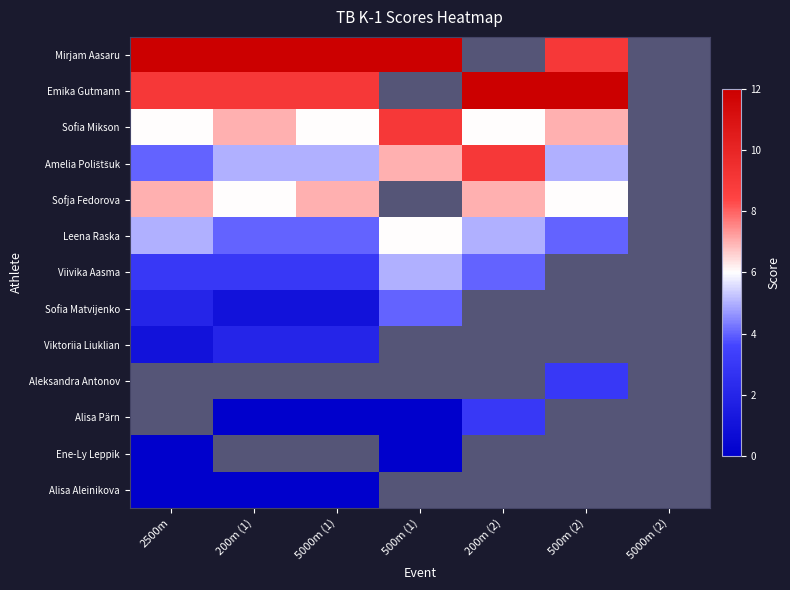

List the series in order of their peak value, highest first.

Mirjam Aasaru, Emika Gutmann, Sofia Mikson, Amelia Polištšuk, Sofja Fedorova, Leena Raska, Viivika Aasma, Sofia Matvijenko, Viktoriia Liuklian, Aleksandra Antonov, Alisa Pärn, Ene-Ly Leppik, Alisa Aleinikova